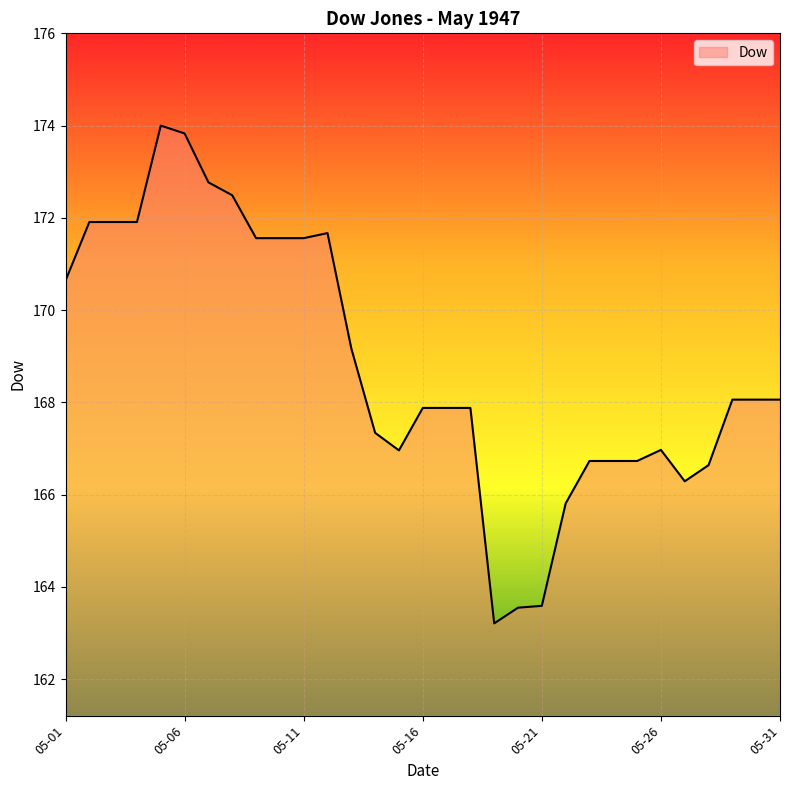

What is the average value?

168.8